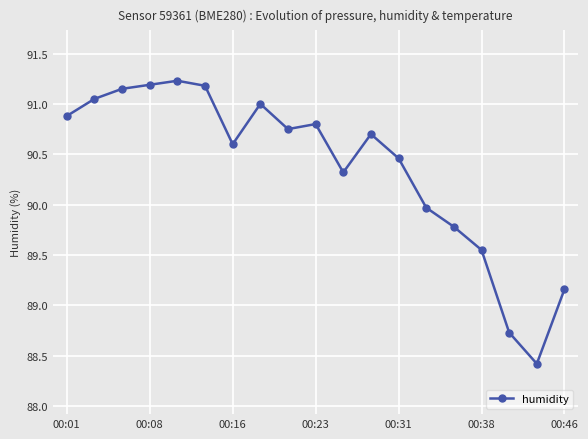

True or false: there are more than 2 points higher than both neighbors.

True